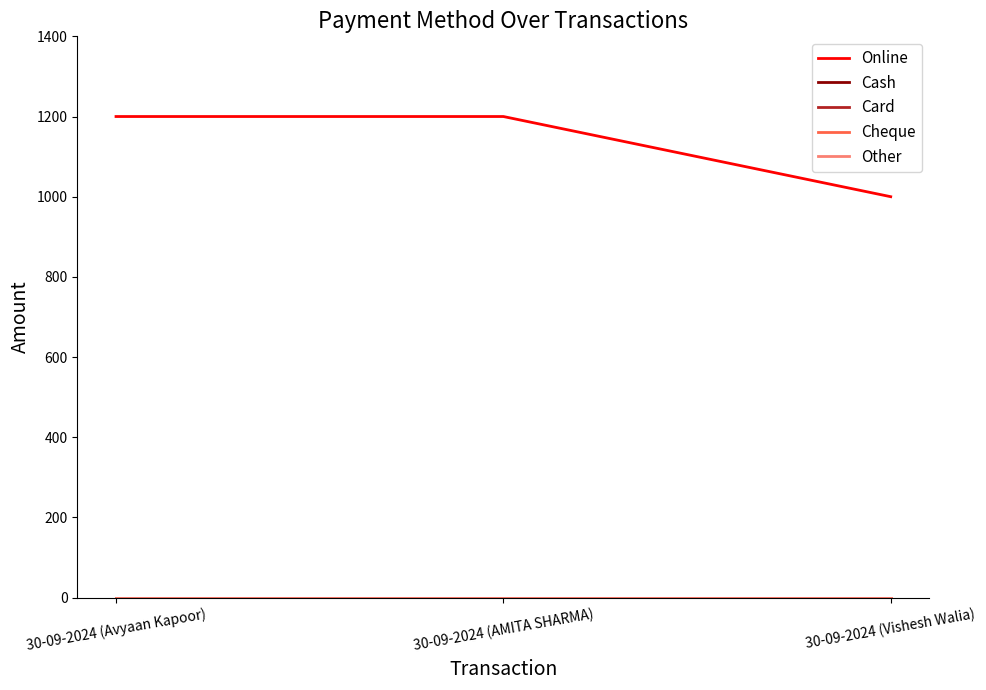

What is the total value across all series at 30-09-2024 (Vishesh Walia)?

1000